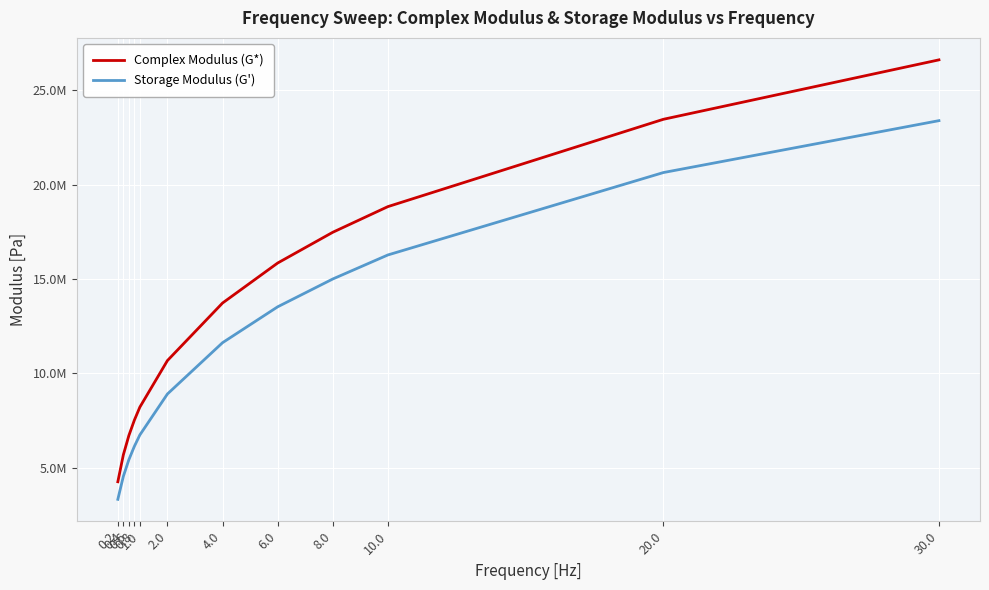

Reading left to right, list all the values displayed in this chart.

Complex Modulus (G*): 0.2=4246000.0	0.4=5673000.0	0.6=6694000.0	0.8=7511000.0	1.0=8204000.0	2.0=10670000.0	4.0=13720000.0	6.0=15840000.0	8.0=17470000.0	10.0=18830000.0	20.0=23460000.0	30.0=26610000.0
Storage Modulus (G'): 0.2=3314634.0	0.4=4531255.1	0.6=5413498.8	0.8=6123184.2	1.0=6729345.1	2.0=8898589.4	4.0=11617420.0	6.0=13518804.0	8.0=14993524.7	10.0=16267677.9	20.0=20636555.5	30.0=23387539.1